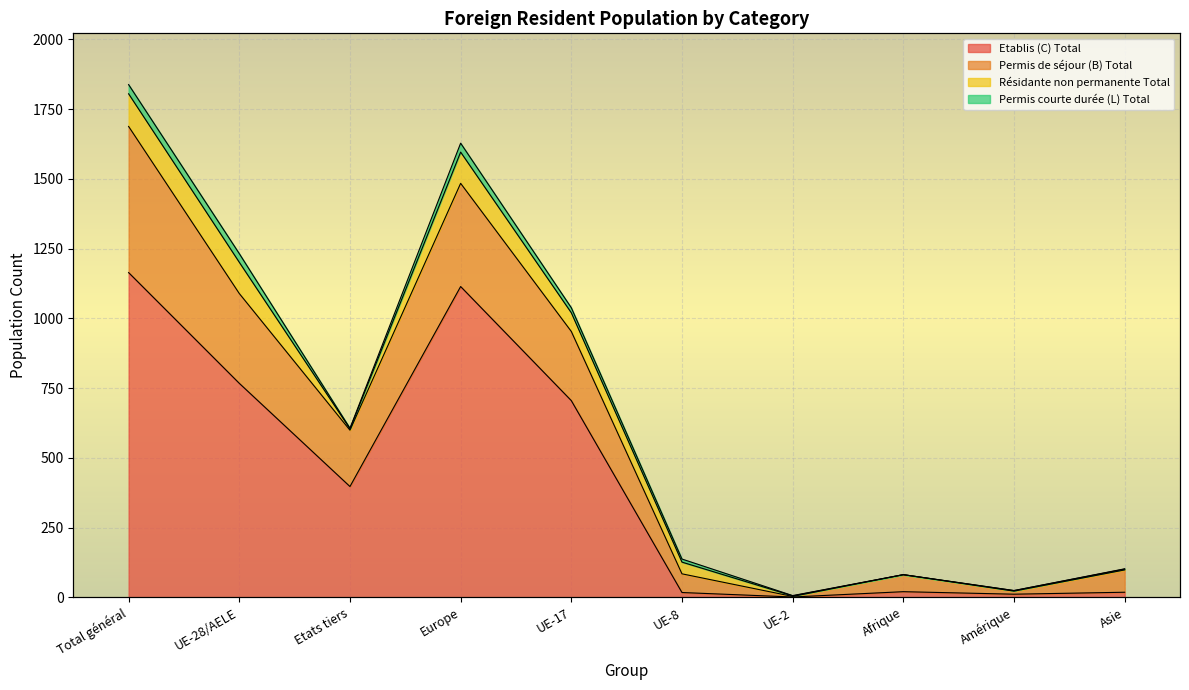

At which label does Permis de séjour (B) Total first exceed 599?

Total général